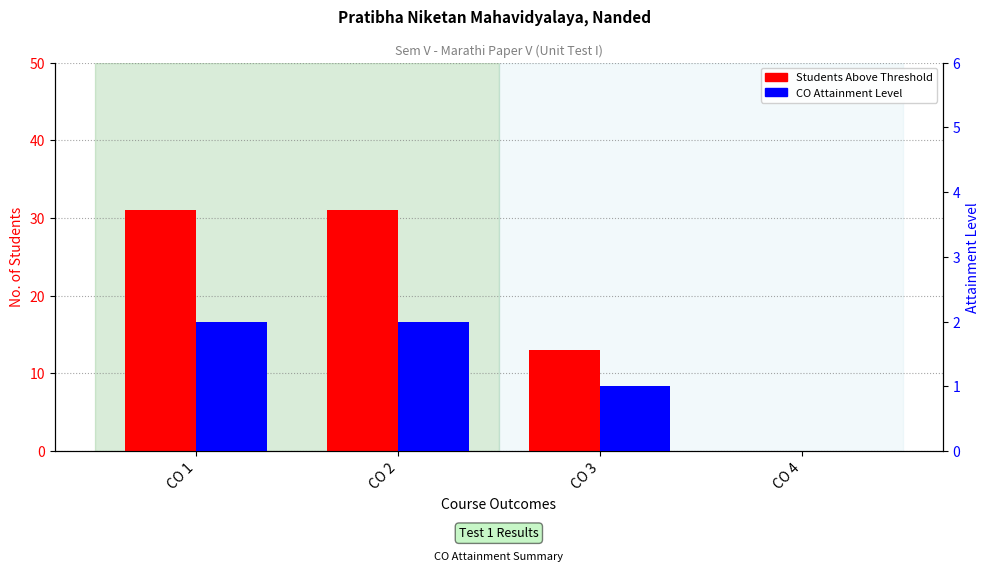

Rank the series by their maximum value, from highest to lowest.

Students Above Threshold, Attainment Level